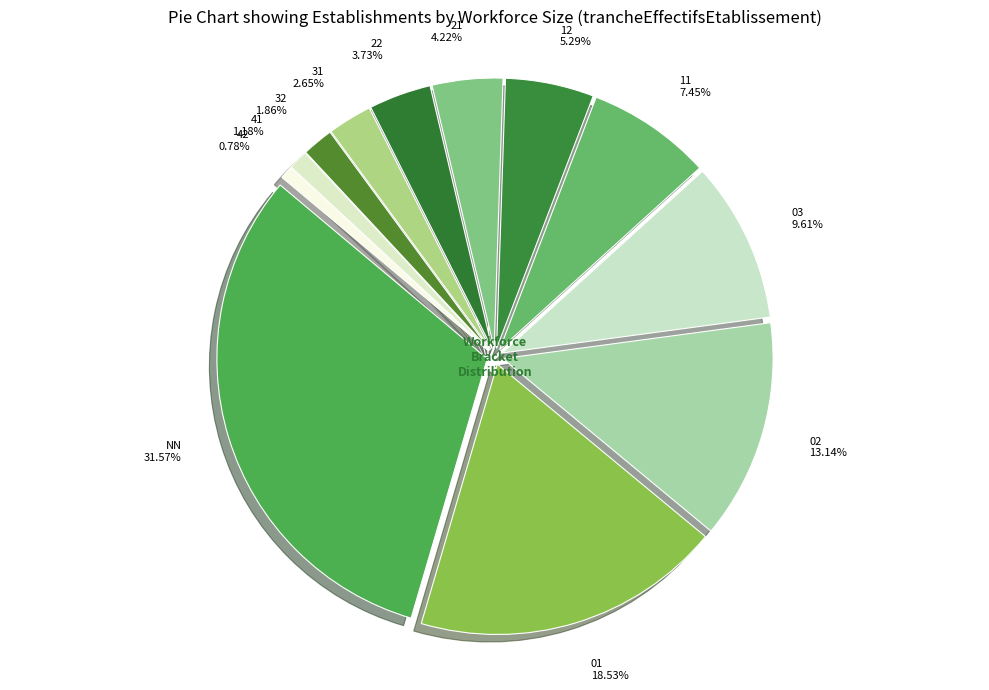

The 41 slice represents 16% of the pie. True or false?

False